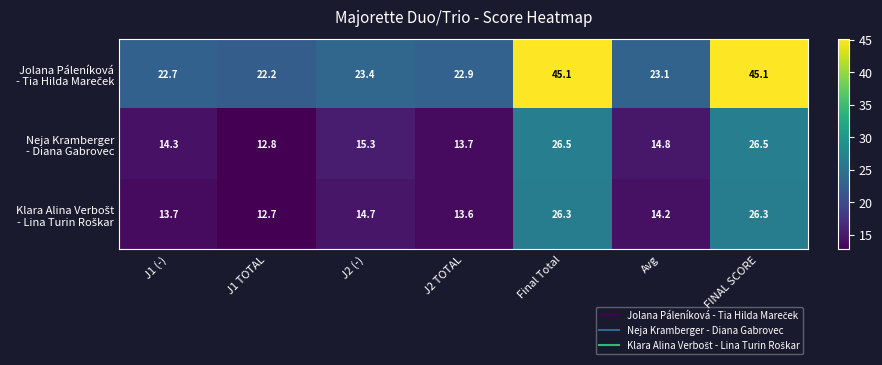

What is the greatest value displayed?

45.1